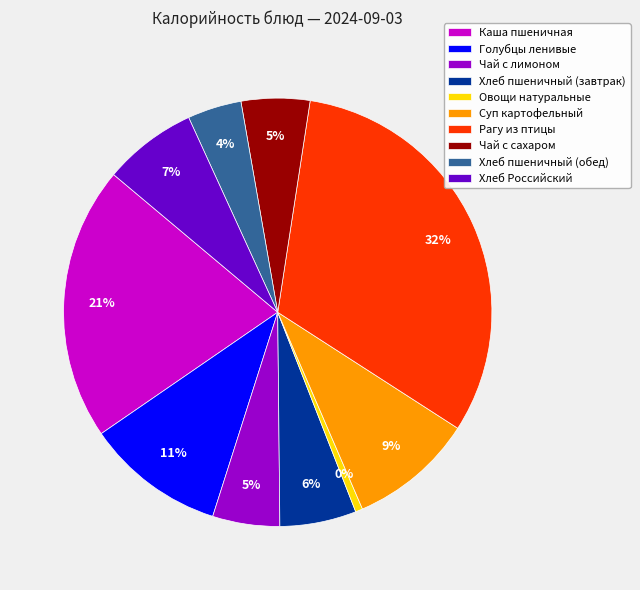

Count the number of slices in the pie.

10